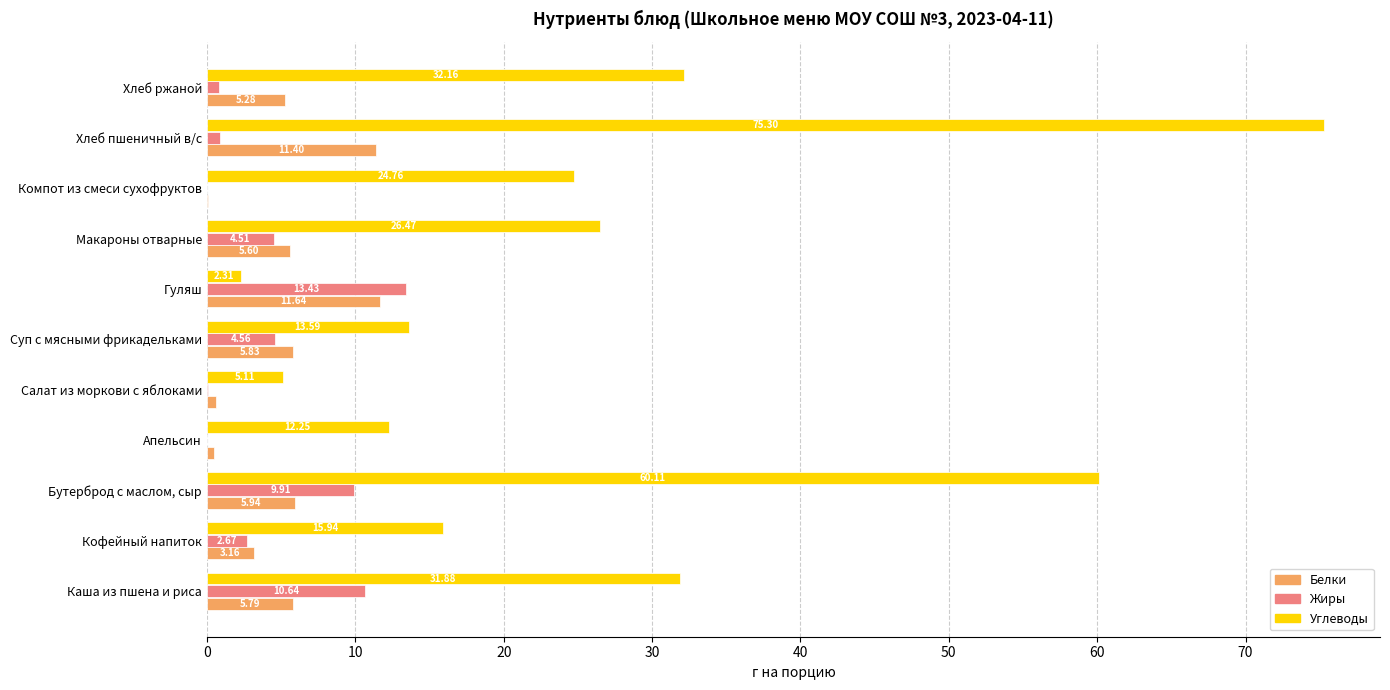

At which label is Углеводы closest to 38?

Хлеб ржаной